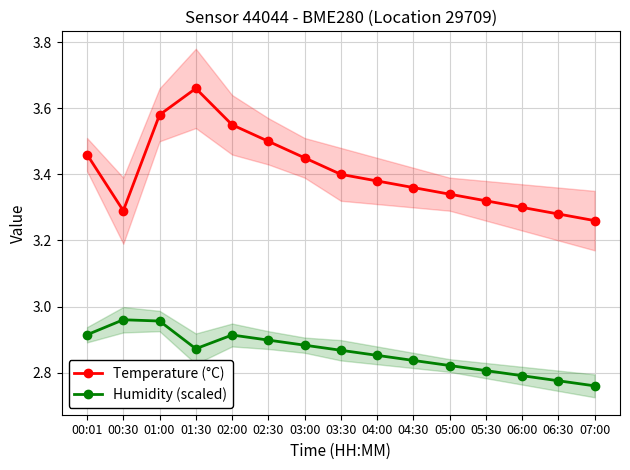

What is the highest value of the Temperature (°C) series?

3.7